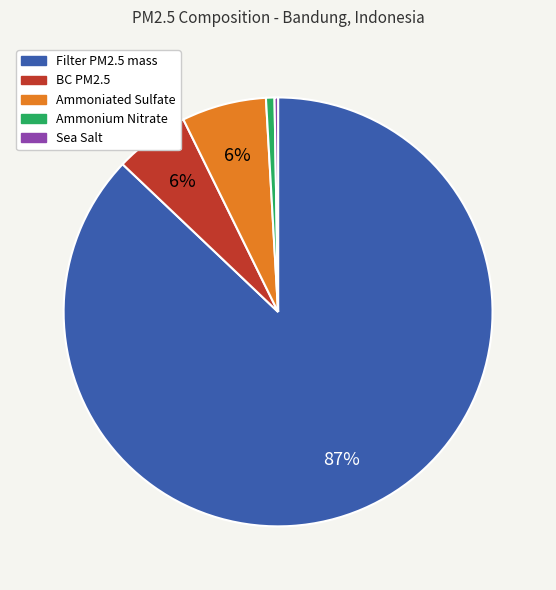

To the nearest percent, what is the difference between the largest and smallest slice percentages?

87%